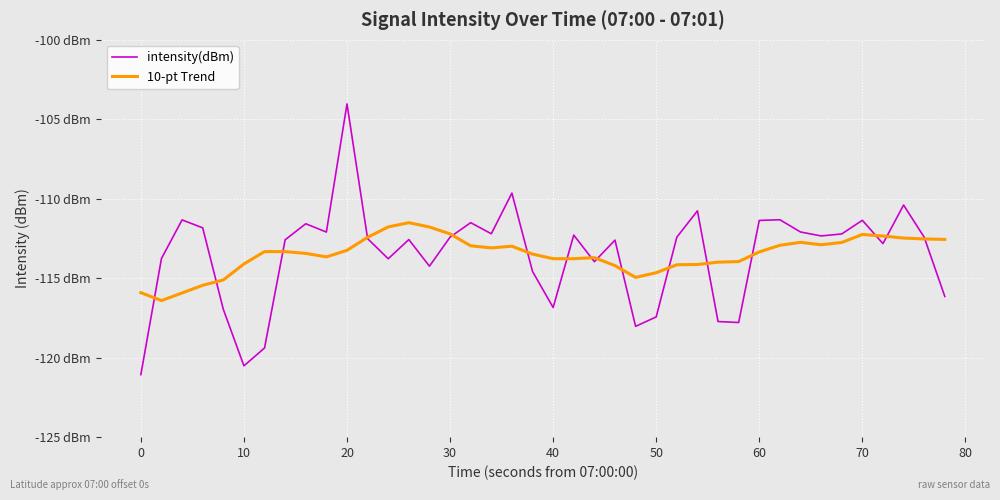

True or false: intensity(dBm) and 10-pt Trend cross at least once.

True